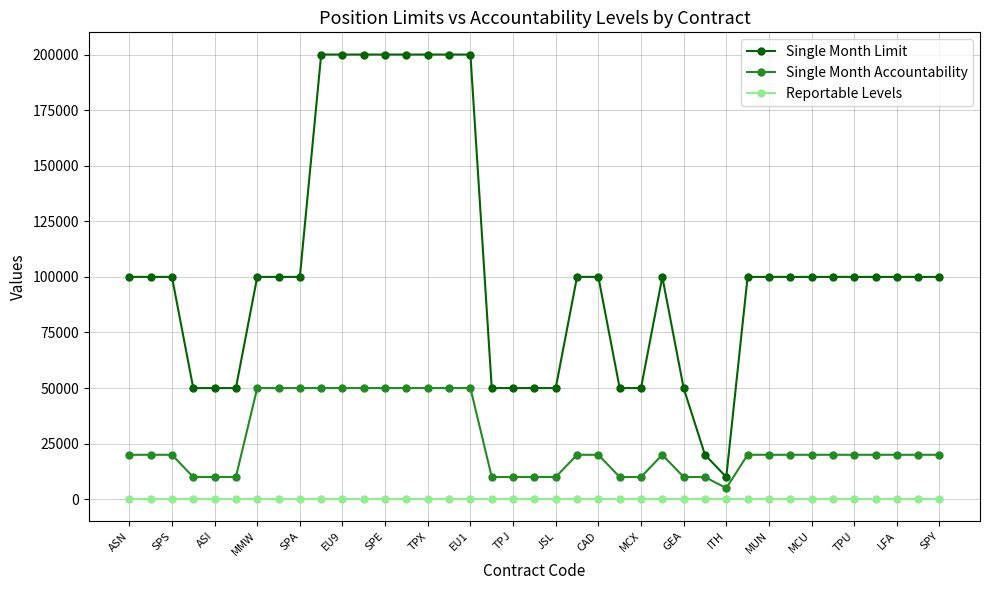

At how many categories does at least one series exceed 37615?

37